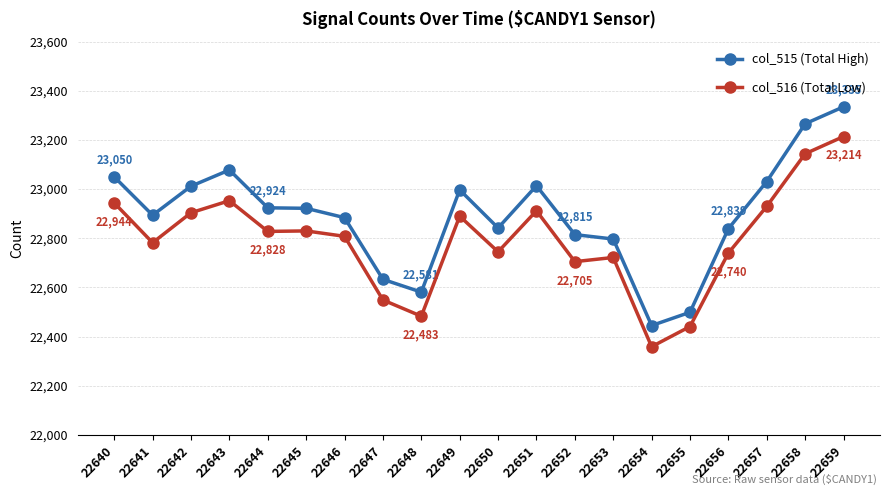

Does the chart have visible grid lines?

Yes